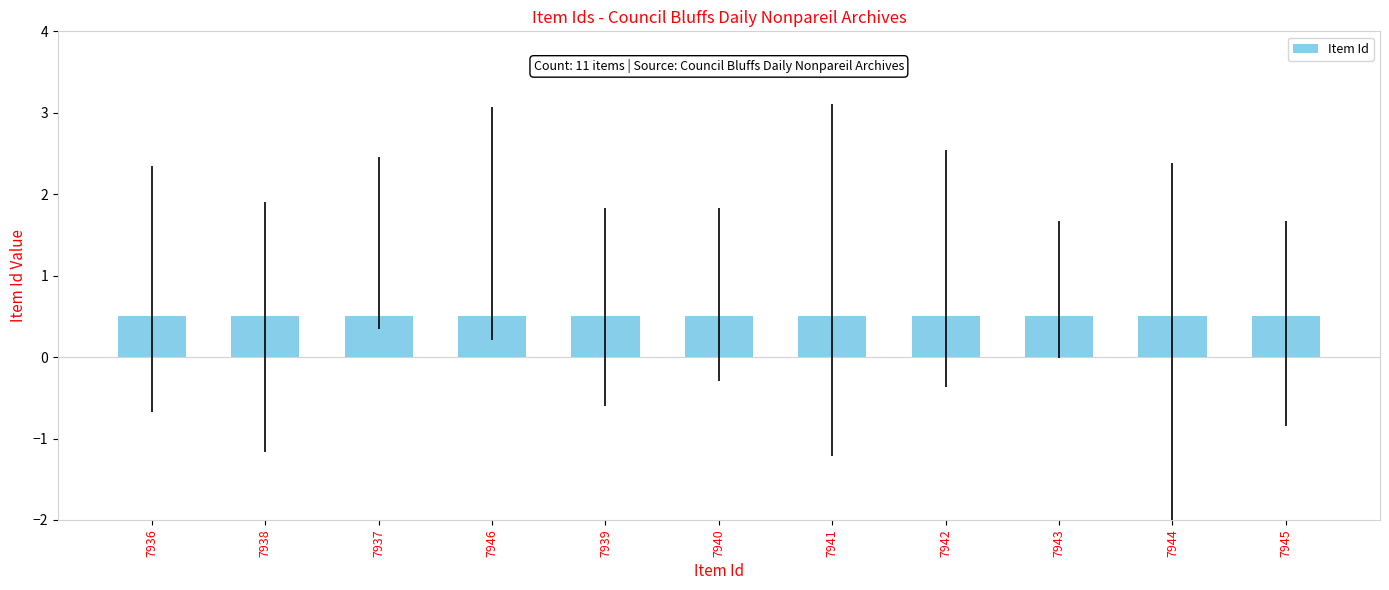

What is the minimum value shown in the chart?

0.5